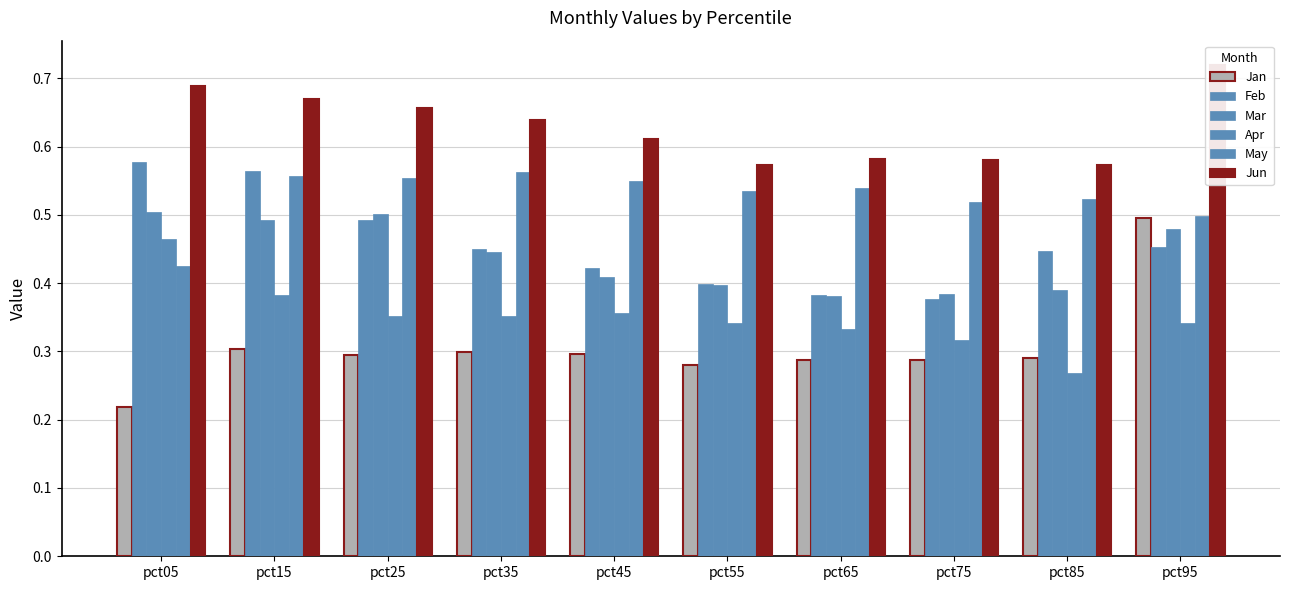

What are all the series names shown in the legend?

Jan, Feb, Mar, Apr, May, Jun